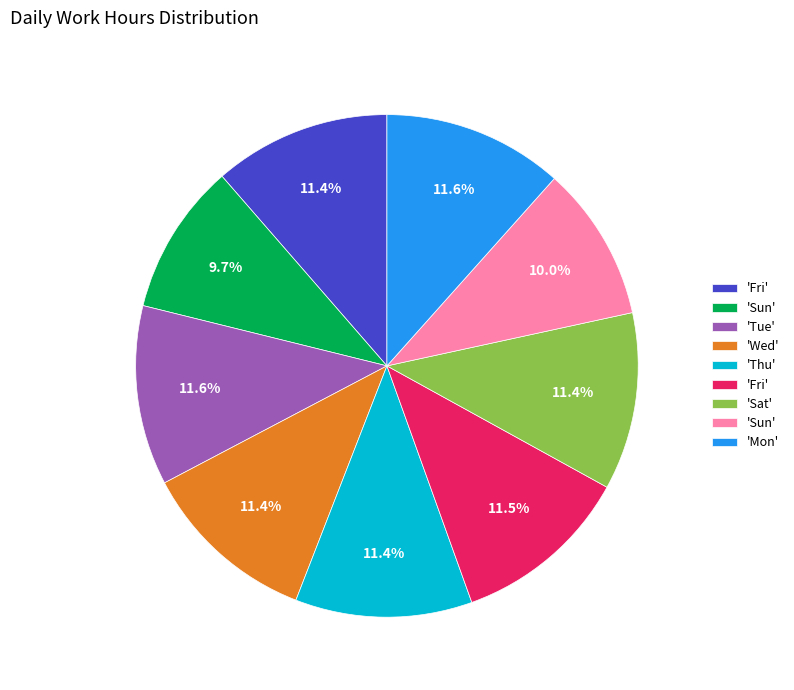

Does any single category account for the majority?

No